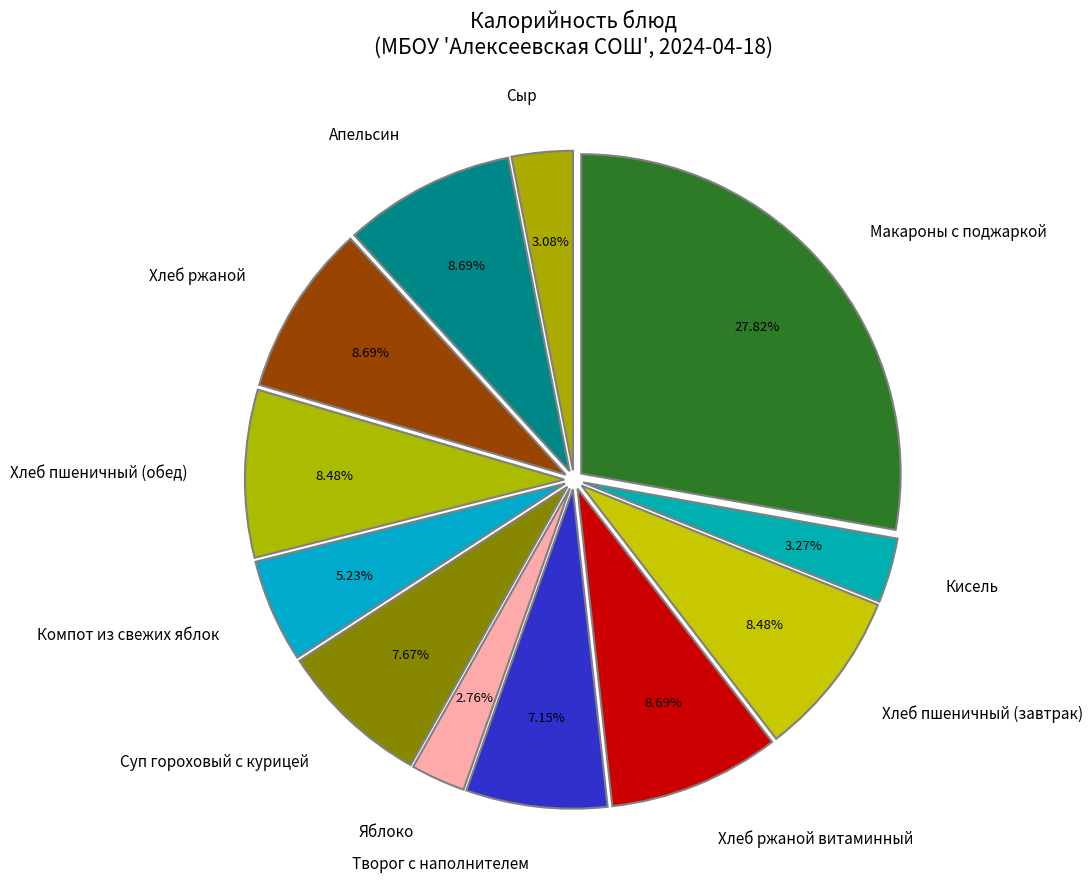

Between Суп гороховый с курицей and Хлеб пшеничный (завтрак), which is larger?

Хлеб пшеничный (завтрак)